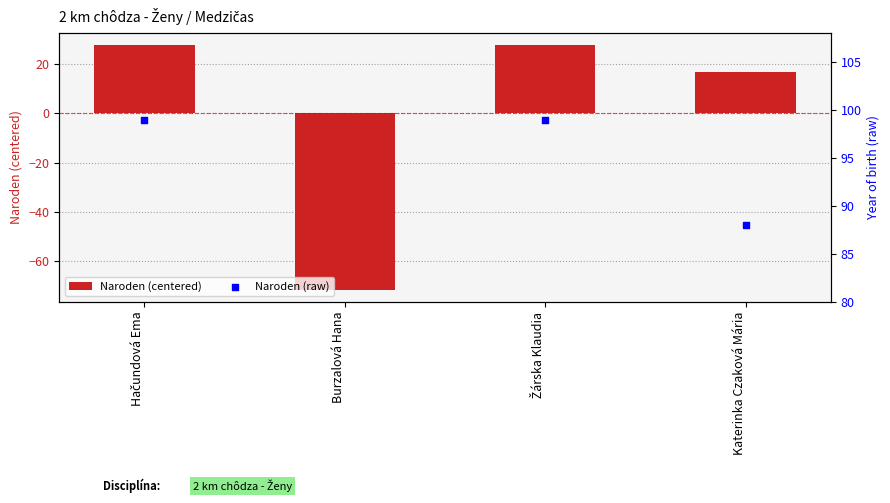

Which series reaches the minimum Y coordinate?

Naroden (centered)